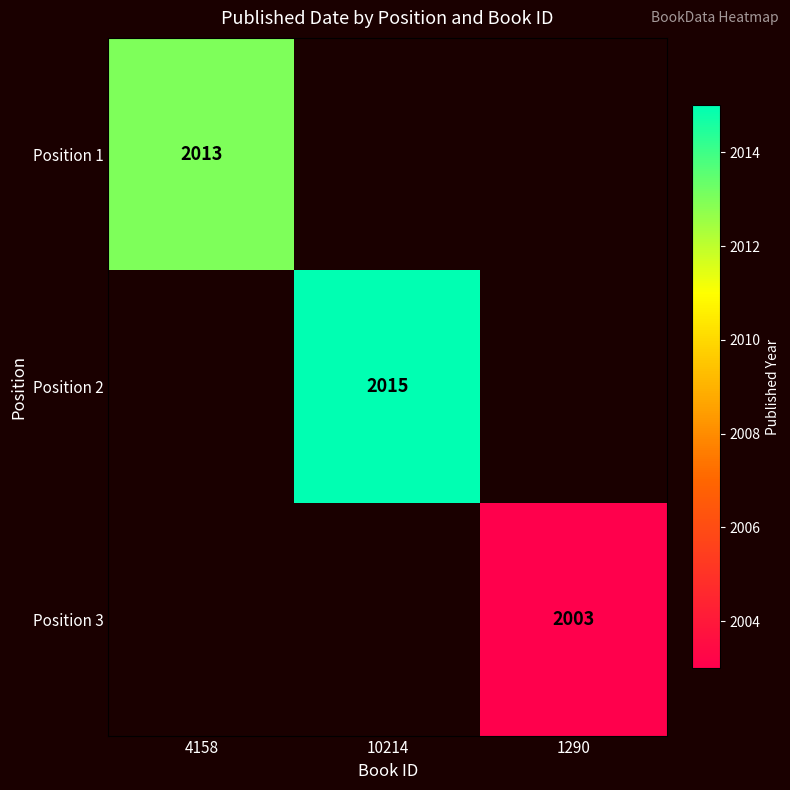

How many categories are shown in the chart?

3